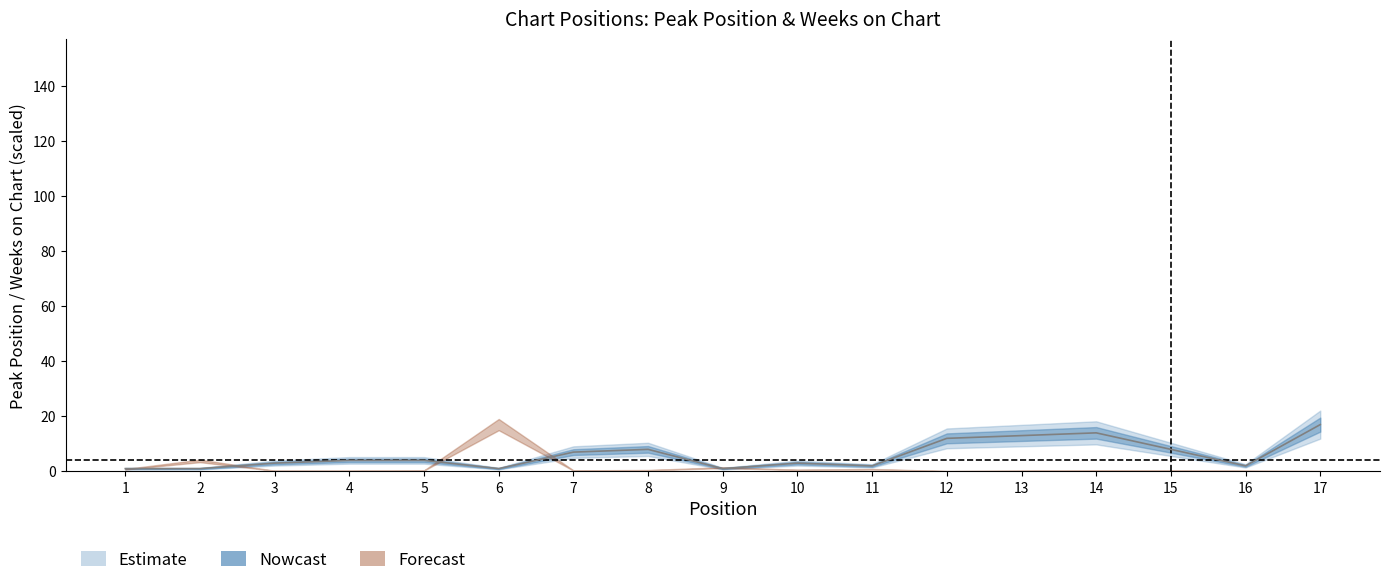

Reading left to right, transcribe all the data shown in this chart.

1	1	3	4	4	1	7	8	1	3	2	12	13	14	8	2	17